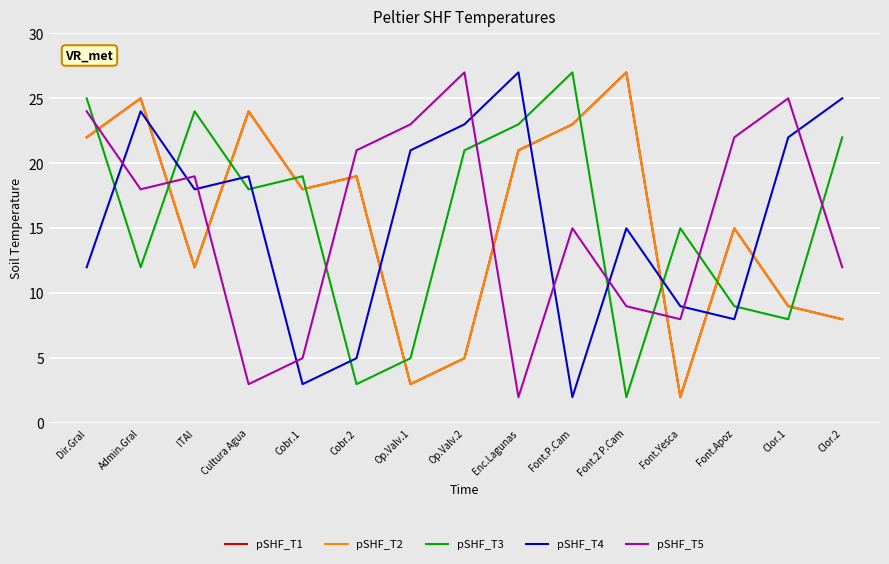

At which label is pSHF_T3 closest to 14?

Font.Yesca